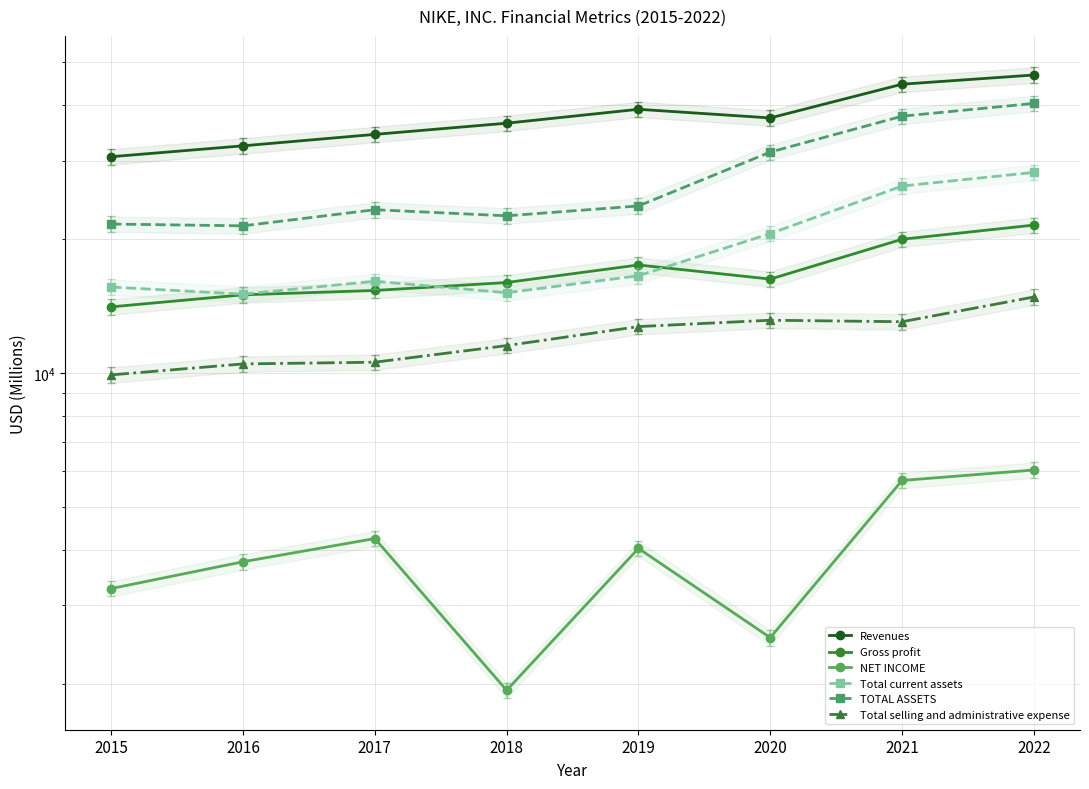

At which category does TOTAL ASSETS reach its first local peak?

2017